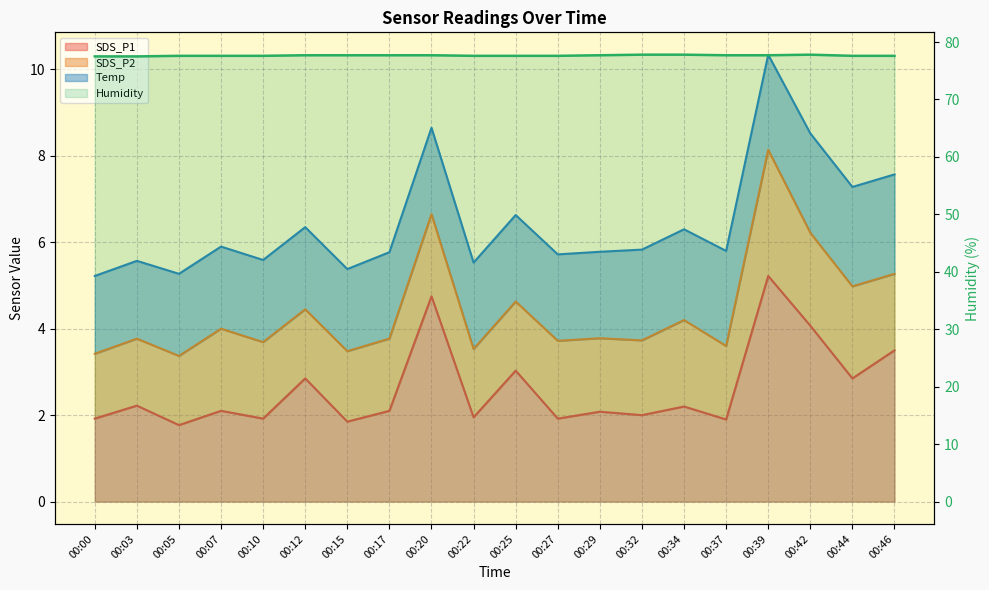

True or false: Humidity has a value of 44.5 at 00:39.

False